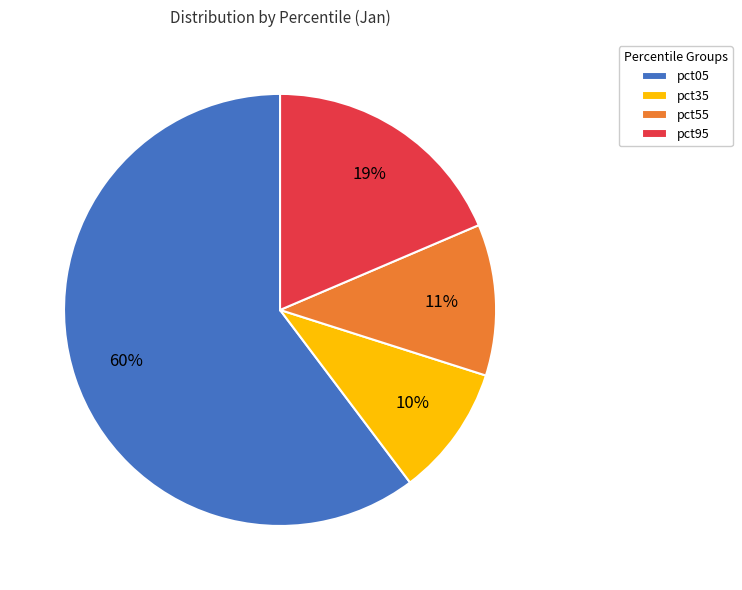

Which slice is the largest?

pct05